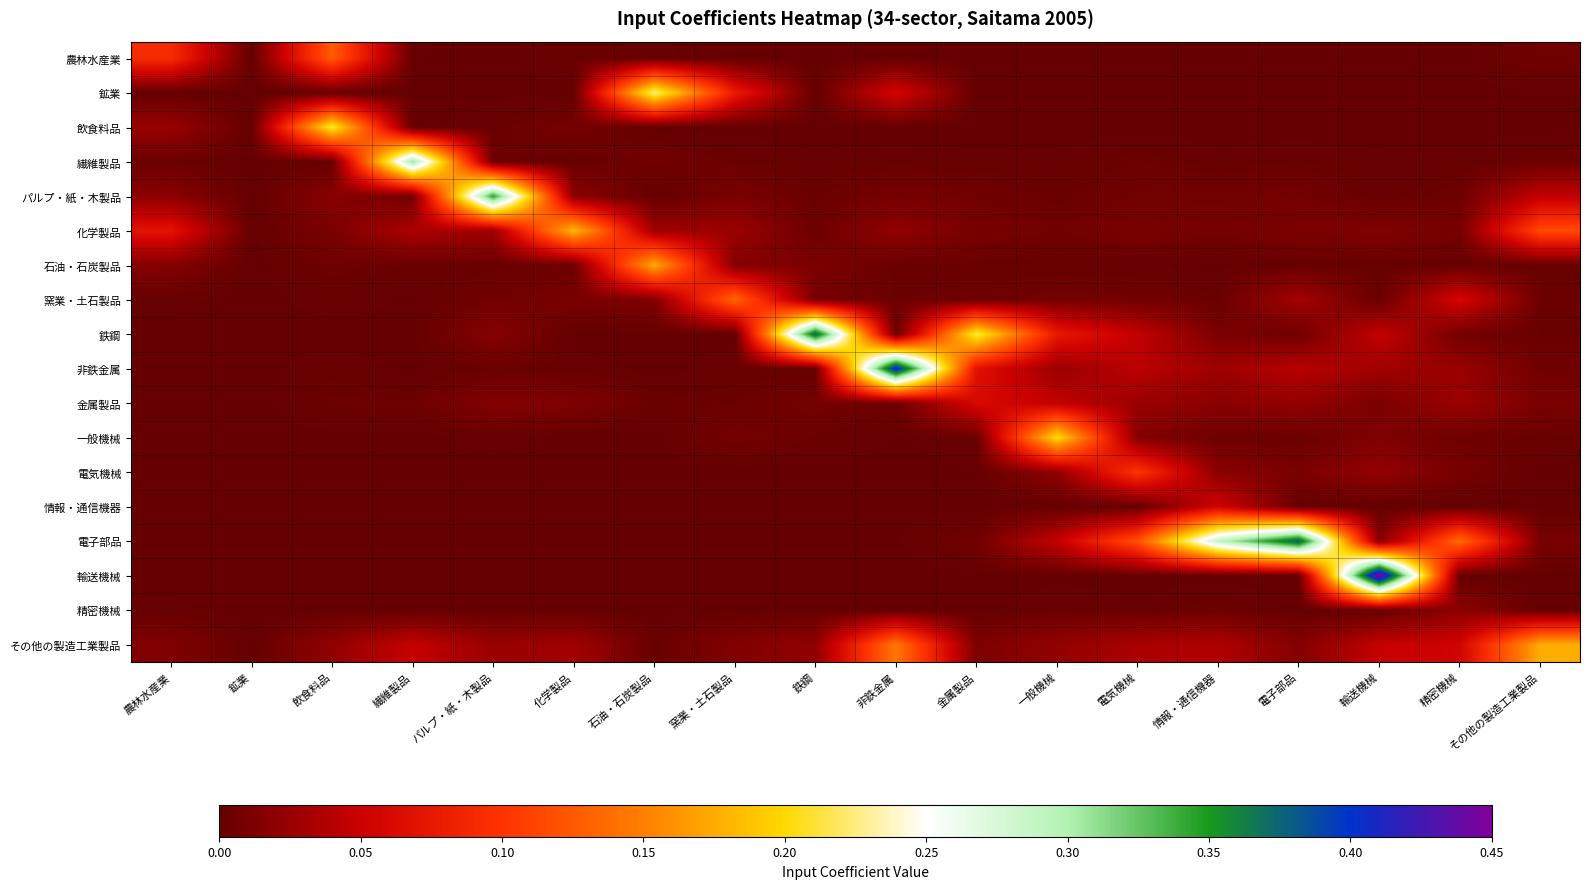

Reading right to left, list all the values displayed in this chart.

農林水産業: その他の製造工業製品=0.0	精密機械=0.0	輸送機械=0.0	電子部品=0.0	情報・通信機器=0.0	電気機械=0.0	一般機械=0.0	金属製品=0.0	非鉄金属=0.0	鉄鋼=0.0	窯業・土石製品=0.0	石油・石炭製品=0.0	化学製品=0.0	パルプ・紙・木製品=0.0	繊維製品=0.0	飲食料品=0.1	鉱業=0.0	農林水産業=0.1
鉱業: その他の製造工業製品=0.0	精密機械=0.0	輸送機械=0.0	電子部品=0.0	情報・通信機器=0.0	電気機械=0.0	一般機械=0.0	金属製品=0.0	非鉄金属=0.1	鉄鋼=0.0	窯業・土石製品=0.1	石油・石炭製品=0.2	化学製品=0.0	パルプ・紙・木製品=0.0	繊維製品=0.0	飲食料品=0.0	鉱業=0.0	農林水産業=0.0
飲食料品: その他の製造工業製品=0.0	精密機械=0.0	輸送機械=0.0	電子部品=0.0	情報・通信機器=0.0	電気機械=0.0	一般機械=0.0	金属製品=0.0	非鉄金属=0.0	鉄鋼=0.0	窯業・土石製品=0.0	石油・石炭製品=0.0	化学製品=0.0	パルプ・紙・木製品=0.0	繊維製品=0.0	飲食料品=0.2	鉱業=0.0	農林水産業=0.0
繊維製品: その他の製造工業製品=0.0	精密機械=0.0	輸送機械=0.0	電子部品=0.0	情報・通信機器=0.0	電気機械=0.0	一般機械=0.0	金属製品=0.0	非鉄金属=0.0	鉄鋼=0.0	窯業・土石製品=0.0	石油・石炭製品=0.0	化学製品=0.0	パルプ・紙・木製品=0.0	繊維製品=0.3	飲食料品=0.0	鉱業=0.0	農林水産業=0.0
パルプ・紙・木製品: その他の製造工業製品=0.0	精密機械=0.0	輸送機械=0.0	電子部品=0.0	情報・通信機器=0.0	電気機械=0.0	一般機械=0.0	金属製品=0.0	非鉄金属=0.0	鉄鋼=0.0	窯業・土石製品=0.0	石油・石炭製品=0.0	化学製品=0.0	パルプ・紙・木製品=0.3	繊維製品=0.0	飲食料品=0.0	鉱業=0.0	農林水産業=0.0
化学製品: その他の製造工業製品=0.1	精密機械=0.0	輸送機械=0.0	電子部品=0.0	情報・通信機器=0.0	電気機械=0.0	一般機械=0.0	金属製品=0.0	非鉄金属=0.0	鉄鋼=0.0	窯業・土石製品=0.0	石油・石炭製品=0.0	化学製品=0.2	パルプ・紙・木製品=0.0	繊維製品=0.0	飲食料品=0.0	鉱業=0.0	農林水産業=0.1
石油・石炭製品: その他の製造工業製品=0.0	精密機械=0.0	輸送機械=0.0	電子部品=0.0	情報・通信機器=0.0	電気機械=0.0	一般機械=0.0	金属製品=0.0	非鉄金属=0.0	鉄鋼=0.0	窯業・土石製品=0.0	石油・石炭製品=0.2	化学製品=0.0	パルプ・紙・木製品=0.0	繊維製品=0.0	飲食料品=0.0	鉱業=0.0	農林水産業=0.0
窯業・土石製品: その他の製造工業製品=0.0	精密機械=0.1	輸送機械=0.0	電子部品=0.0	情報・通信機器=0.0	電気機械=0.0	一般機械=0.0	金属製品=0.0	非鉄金属=0.0	鉄鋼=0.0	窯業・土石製品=0.1	石油・石炭製品=0.0	化学製品=0.0	パルプ・紙・木製品=0.0	繊維製品=0.0	飲食料品=0.0	鉱業=0.0	農林水産業=0.0
鉄鋼: その他の製造工業製品=0.0	精密機械=0.0	輸送機械=0.0	電子部品=0.0	情報・通信機器=0.0	電気機械=0.0	一般機械=0.1	金属製品=0.2	非鉄金属=0.0	鉄鋼=0.4	窯業・土石製品=0.0	石油・石炭製品=0.0	化学製品=0.0	パルプ・紙・木製品=0.0	繊維製品=0.0	飲食料品=0.0	鉱業=0.0	農林水産業=0.0
非鉄金属: その他の製造工業製品=0.0	精密機械=0.0	輸送機械=0.0	電子部品=0.0	情報・通信機器=0.0	電気機械=0.0	一般機械=0.0	金属製品=0.1	非鉄金属=0.4	鉄鋼=0.0	窯業・土石製品=0.0	石油・石炭製品=0.0	化学製品=0.0	パルプ・紙・木製品=0.0	繊維製品=0.0	飲食料品=0.0	鉱業=0.0	農林水産業=0.0
金属製品: その他の製造工業製品=0.0	精密機械=0.0	輸送機械=0.0	電子部品=0.0	情報・通信機器=0.0	電気機械=0.0	一般機械=0.0	金属製品=0.1	非鉄金属=0.0	鉄鋼=0.0	窯業・土石製品=0.0	石油・石炭製品=0.0	化学製品=0.0	パルプ・紙・木製品=0.0	繊維製品=0.0	飲食料品=0.0	鉱業=0.0	農林水産業=0.0
一般機械: その他の製造工業製品=0.0	精密機械=0.0	輸送機械=0.0	電子部品=0.0	情報・通信機器=0.0	電気機械=0.0	一般機械=0.2	金属製品=0.0	非鉄金属=0.0	鉄鋼=0.0	窯業・土石製品=0.0	石油・石炭製品=0.0	化学製品=0.0	パルプ・紙・木製品=0.0	繊維製品=0.0	飲食料品=0.0	鉱業=0.0	農林水産業=0.0
電気機械: その他の製造工業製品=0.0	精密機械=0.0	輸送機械=0.0	電子部品=0.0	情報・通信機器=0.0	電気機械=0.1	一般機械=0.0	金属製品=0.0	非鉄金属=0.0	鉄鋼=0.0	窯業・土石製品=0.0	石油・石炭製品=0.0	化学製品=0.0	パルプ・紙・木製品=0.0	繊維製品=0.0	飲食料品=0.0	鉱業=0.0	農林水産業=0.0
情報・通信機器: その他の製造工業製品=0.0	精密機械=0.0	輸送機械=0.0	電子部品=0.0	情報・通信機器=0.1	電気機械=0.0	一般機械=0.0	金属製品=0.0	非鉄金属=0.0	鉄鋼=0.0	窯業・土石製品=0.0	石油・石炭製品=0.0	化学製品=0.0	パルプ・紙・木製品=0.0	繊維製品=0.0	飲食料品=0.0	鉱業=0.0	農林水産業=0.0
電子部品: その他の製造工業製品=0.0	精密機械=0.1	輸送機械=0.0	電子部品=0.4	情報・通信機器=0.3	電気機械=0.1	一般機械=0.0	金属製品=0.0	非鉄金属=0.0	鉄鋼=0.0	窯業・土石製品=0.0	石油・石炭製品=0.0	化学製品=0.0	パルプ・紙・木製品=0.0	繊維製品=0.0	飲食料品=0.0	鉱業=0.0	農林水産業=0.0
輸送機械: その他の製造工業製品=0.0	精密機械=0.0	輸送機械=0.5	電子部品=0.0	情報・通信機器=0.0	電気機械=0.0	一般機械=0.0	金属製品=0.0	非鉄金属=0.0	鉄鋼=0.0	窯業・土石製品=0.0	石油・石炭製品=0.0	化学製品=0.0	パルプ・紙・木製品=0.0	繊維製品=0.0	飲食料品=0.0	鉱業=0.0	農林水産業=0.0
精密機械: その他の製造工業製品=0.0	精密機械=0.0	輸送機械=0.0	電子部品=0.0	情報・通信機器=0.0	電気機械=0.0	一般機械=0.0	金属製品=0.0	非鉄金属=0.0	鉄鋼=0.0	窯業・土石製品=0.0	石油・石炭製品=0.0	化学製品=0.0	パルプ・紙・木製品=0.0	繊維製品=0.0	飲食料品=0.0	鉱業=0.0	農林水産業=0.0
その他の製造工業製品: その他の製造工業製品=0.2	精密機械=0.1	輸送機械=0.0	電子部品=0.0	情報・通信機器=0.0	電気機械=0.0	一般機械=0.0	金属製品=0.0	非鉄金属=0.1	鉄鋼=0.0	窯業・土石製品=0.0	石油・石炭製品=0.0	化学製品=0.0	パルプ・紙・木製品=0.0	繊維製品=0.0	飲食料品=0.0	鉱業=0.0	農林水産業=0.0